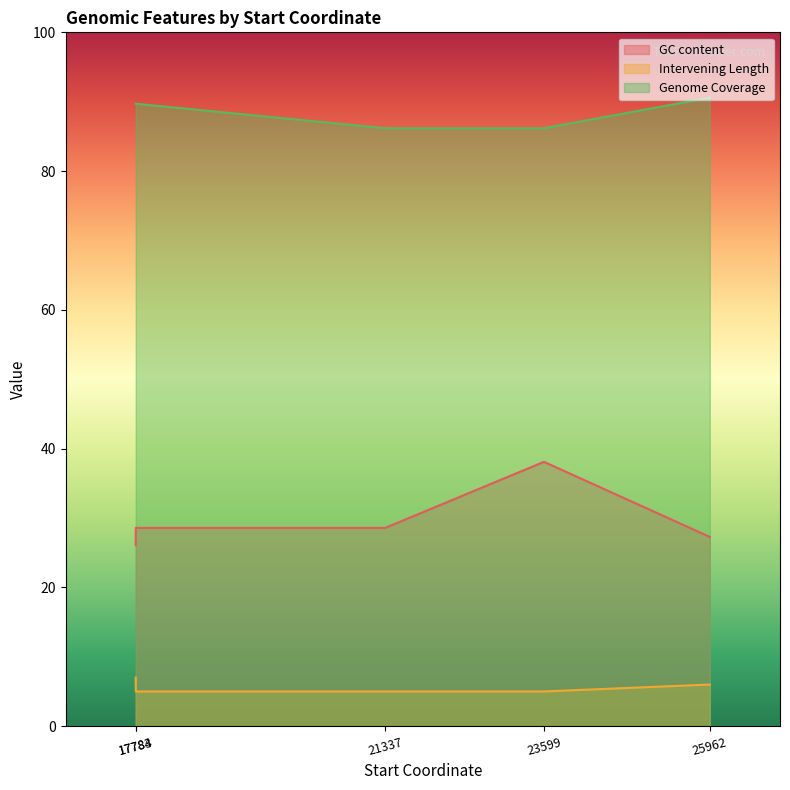

What is the sum of all Intervening Length values?

28.0